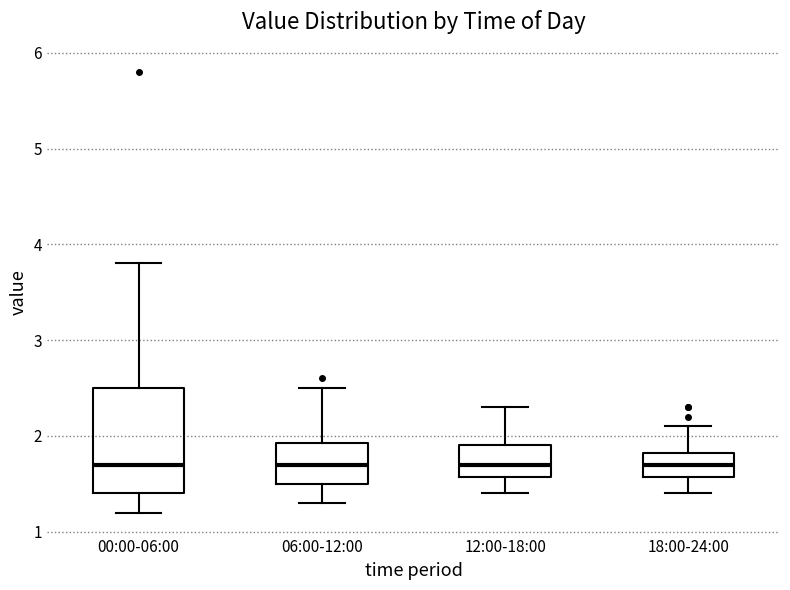

Which box is the tallest, from its lower edge to its upper edge?

00:00-06:00